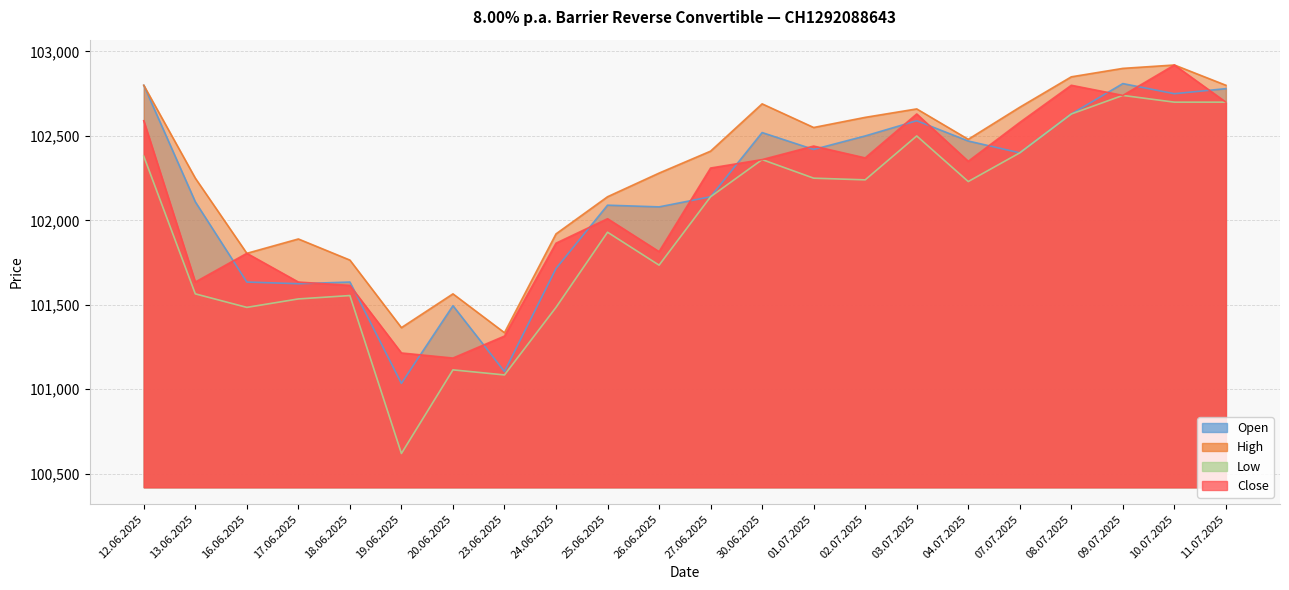

What is the difference between the Close values at 25.06.2025 and 10.07.2025?

910